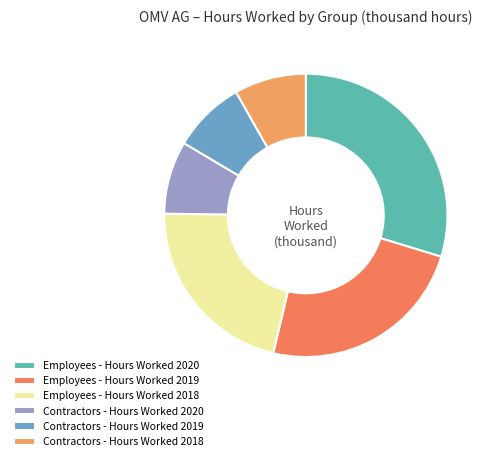

How many slices are in this pie chart?

6